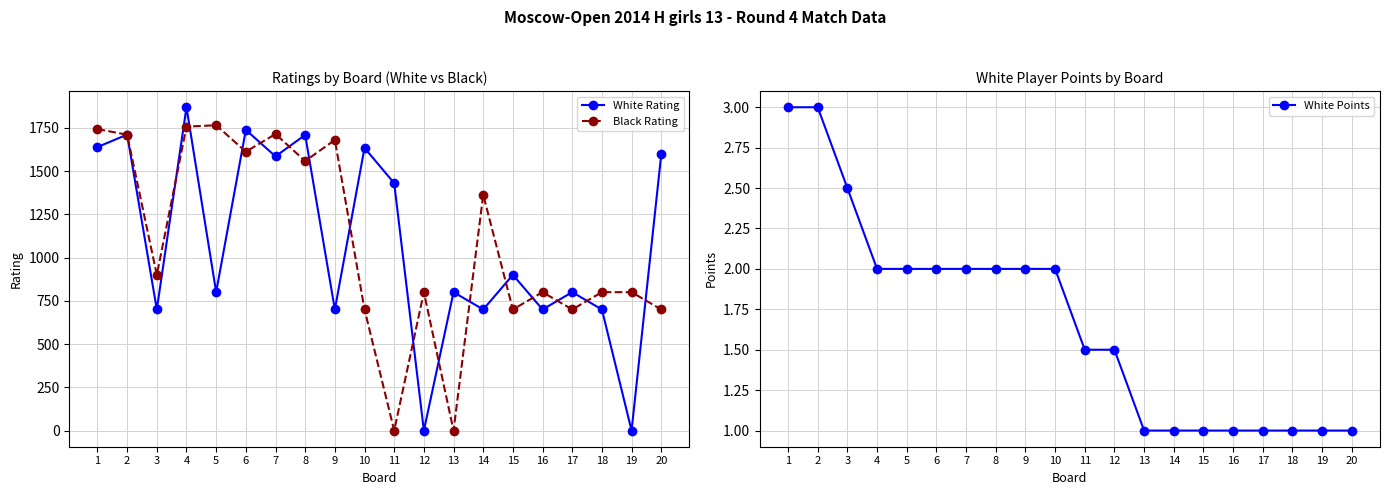

What are all the series names shown in the legend?

White Rating, Black Rating, White Points